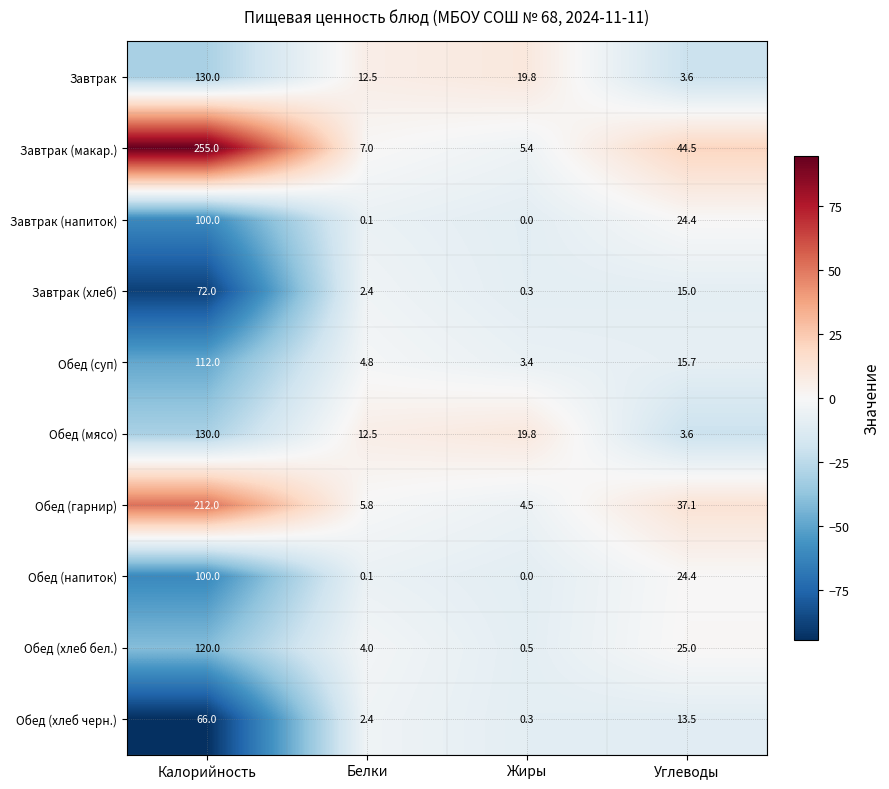

What is the greatest value displayed?

255.0